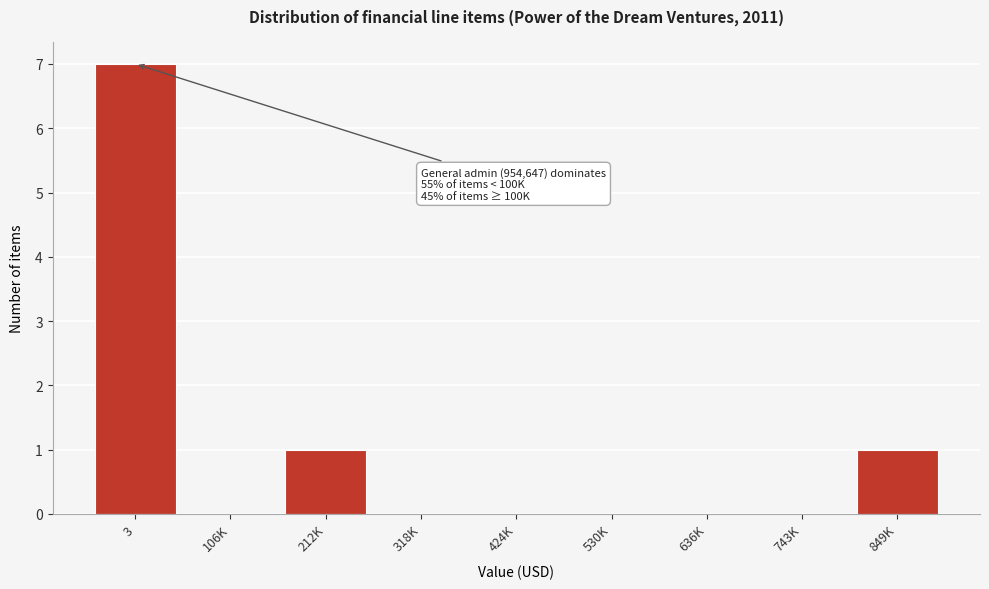

Reading right to left, extract all data points from this chart.

849K=1	743K=0	636K=0	530K=0	424K=0	318K=0	212K=1	106K=0	3=7